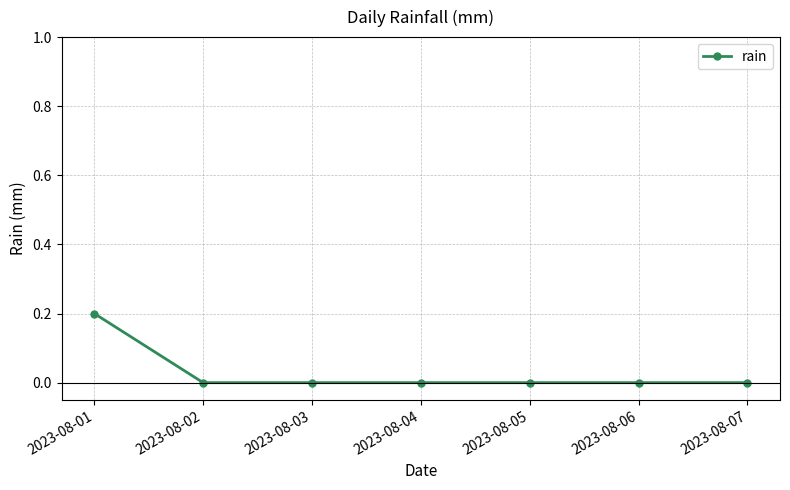

What is the sum of all values?

0.2